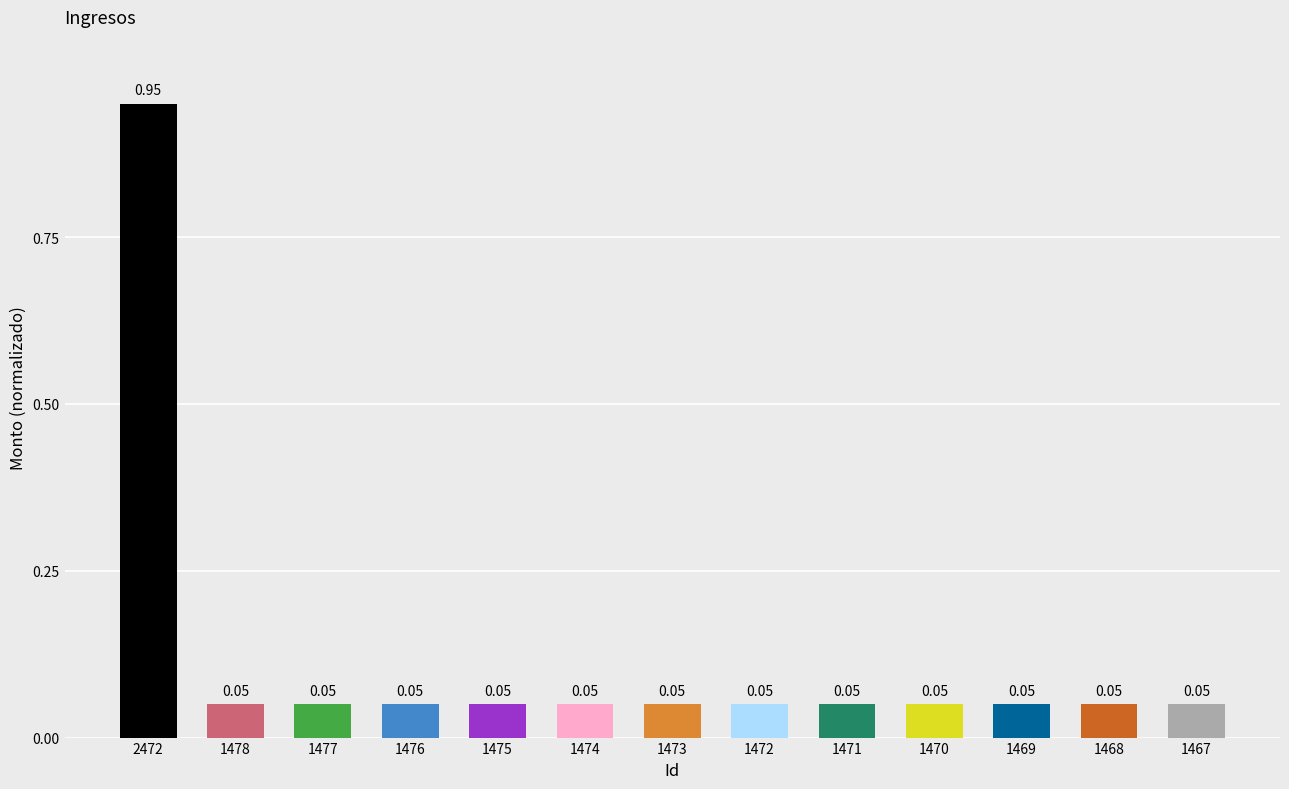

Which category has the highest value across all series?

2472